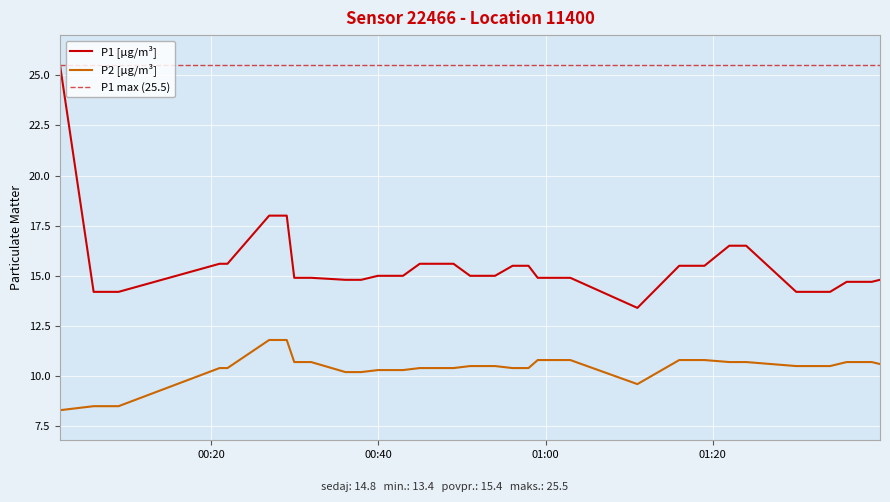

What is the maximum value shown in the chart?

25.5